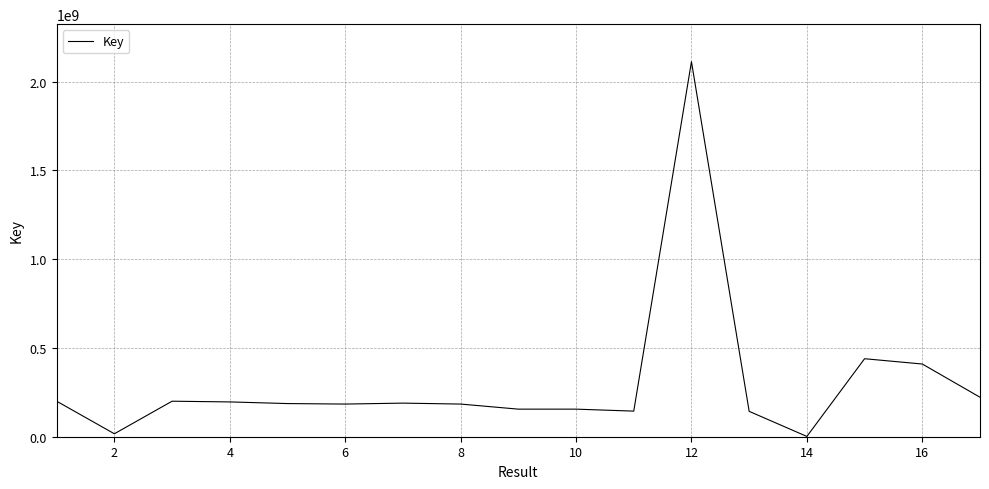

What is the maximum value shown in the chart?

2113101189